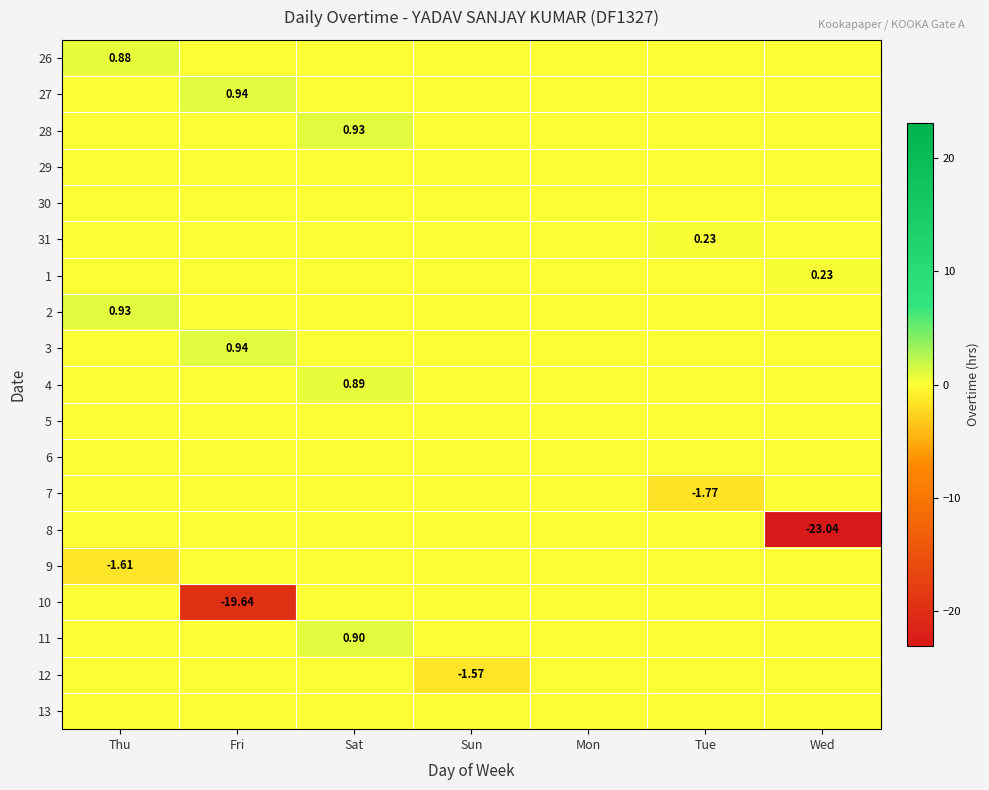

At which category does the chart reach its minimum across all series?

Wed